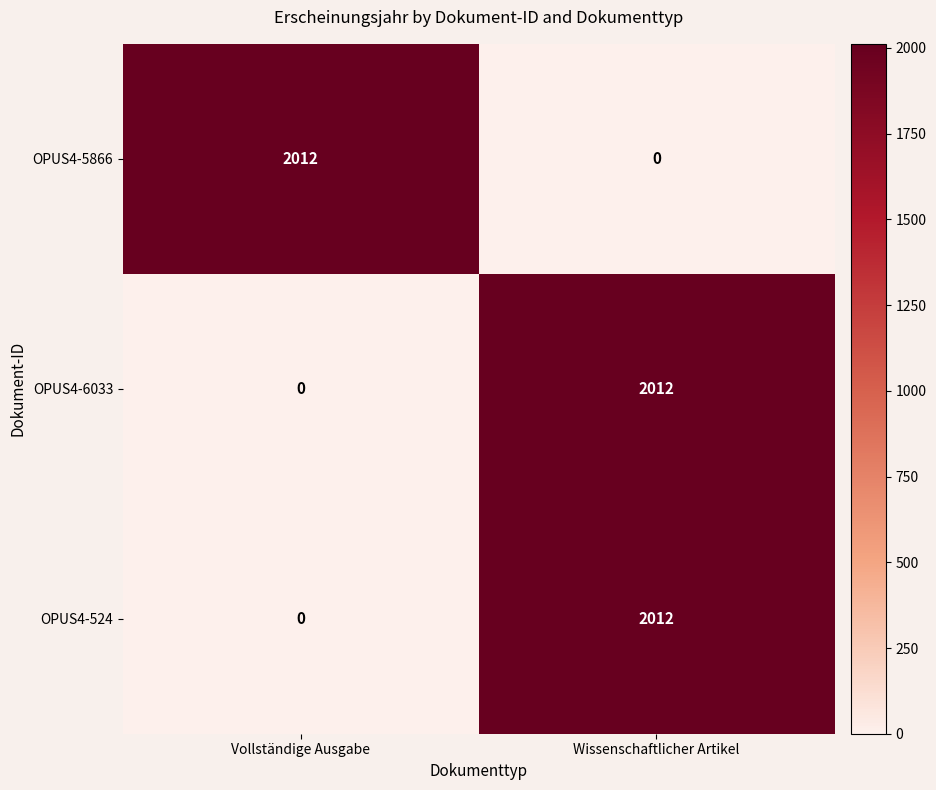

True or false: OPUS4-524 has a value of 3242 at Wissenschaftlicher Artikel.

False